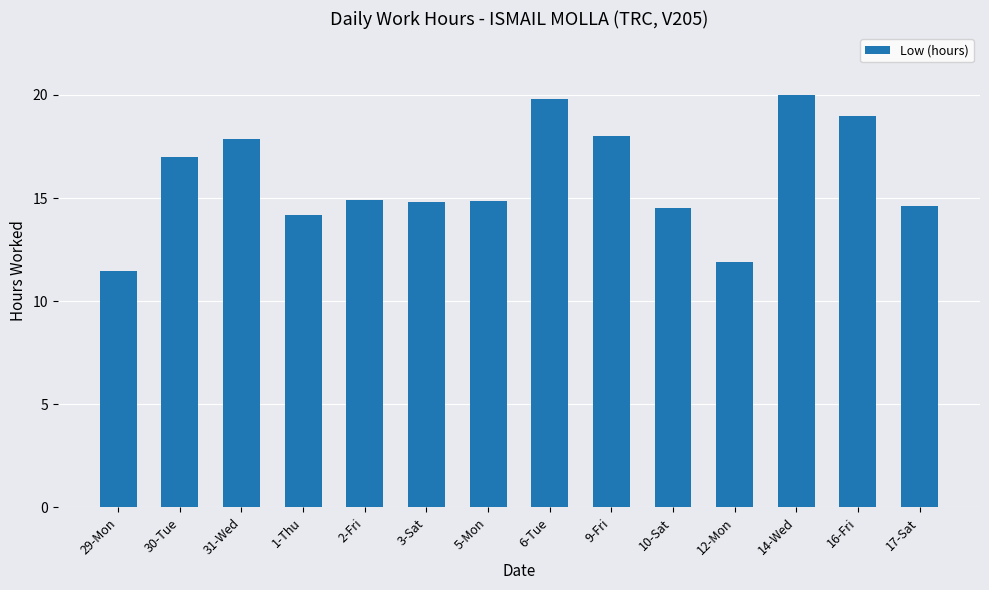

At which category does the chart reach its peak across all series?

14-Wed